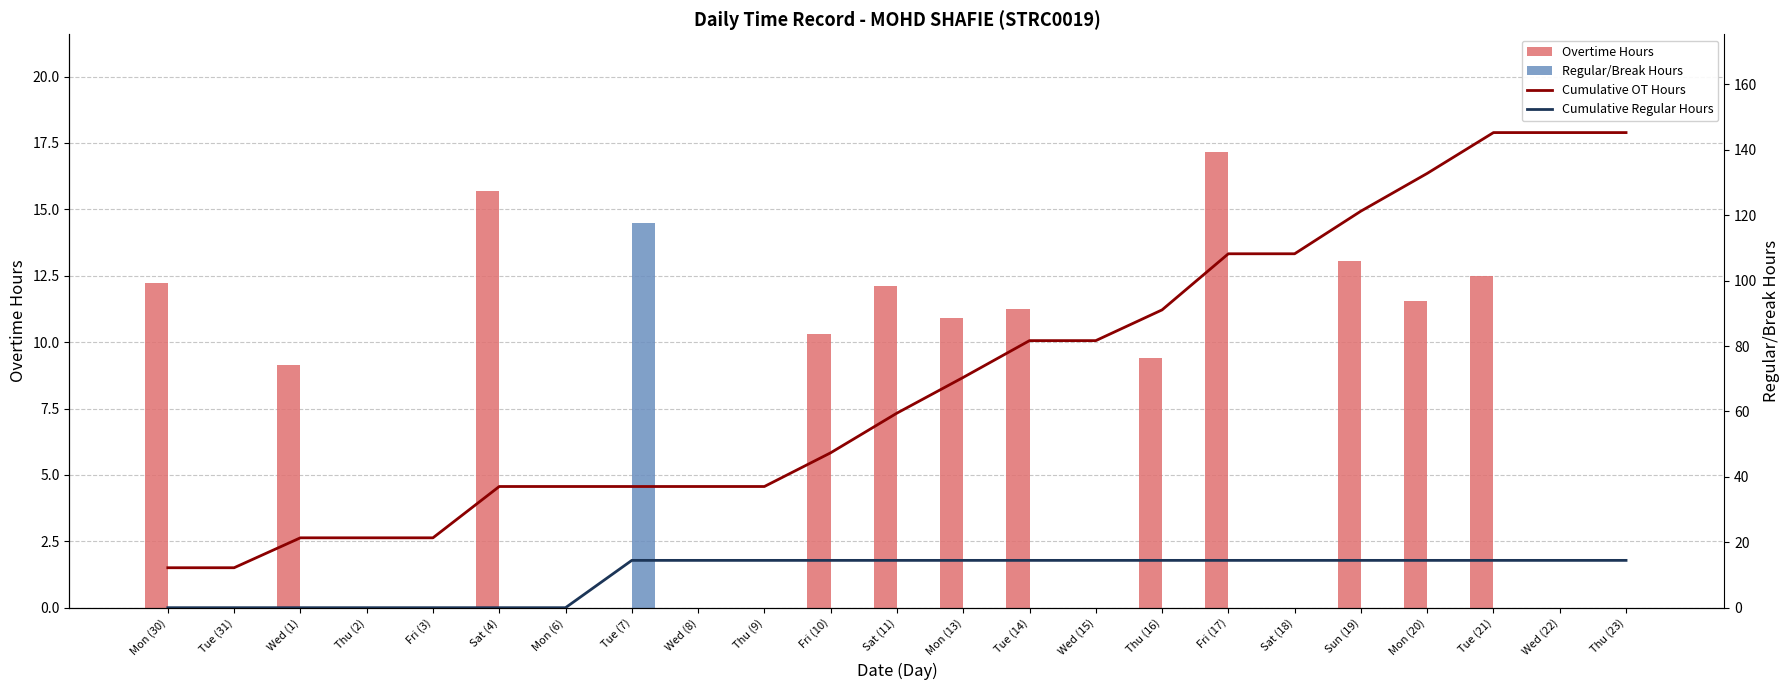

Which series changed the most between Mon (30) and Sun (19)?

Cumulative OT Hours